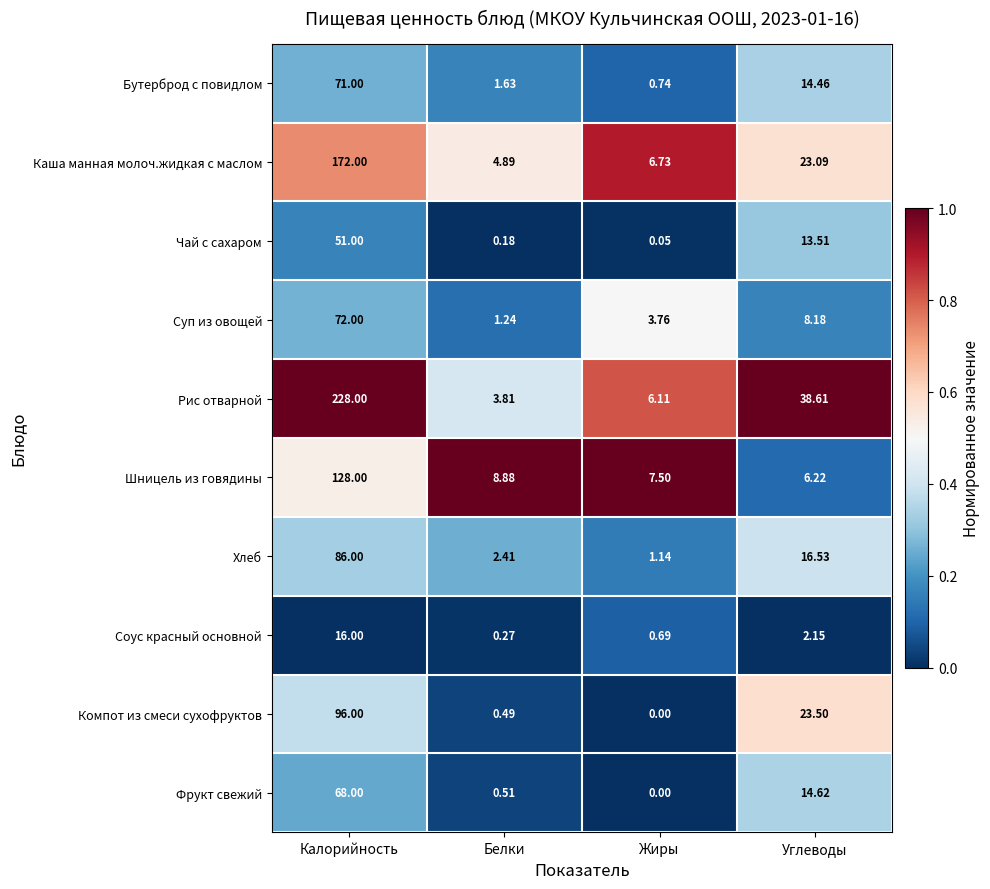

Which category has the highest value across all series?

Калорийность